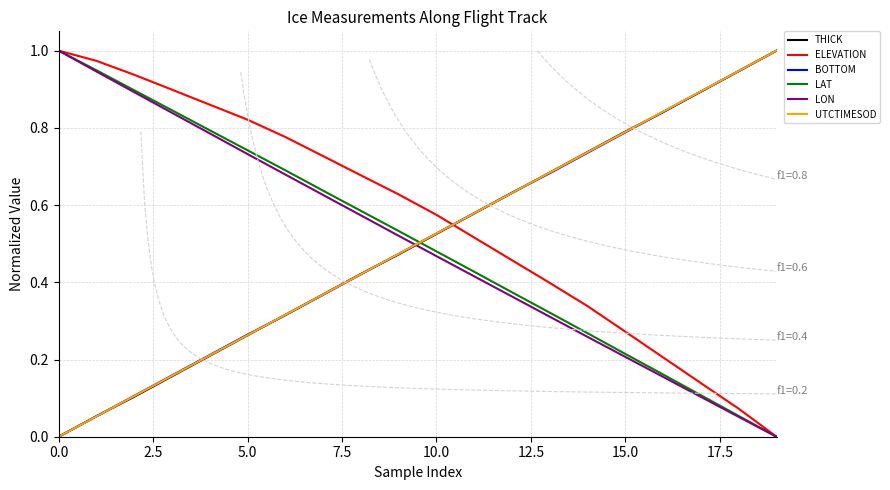

Is the value of ELEVATION at 17 greater than the value of LON at 16?

No